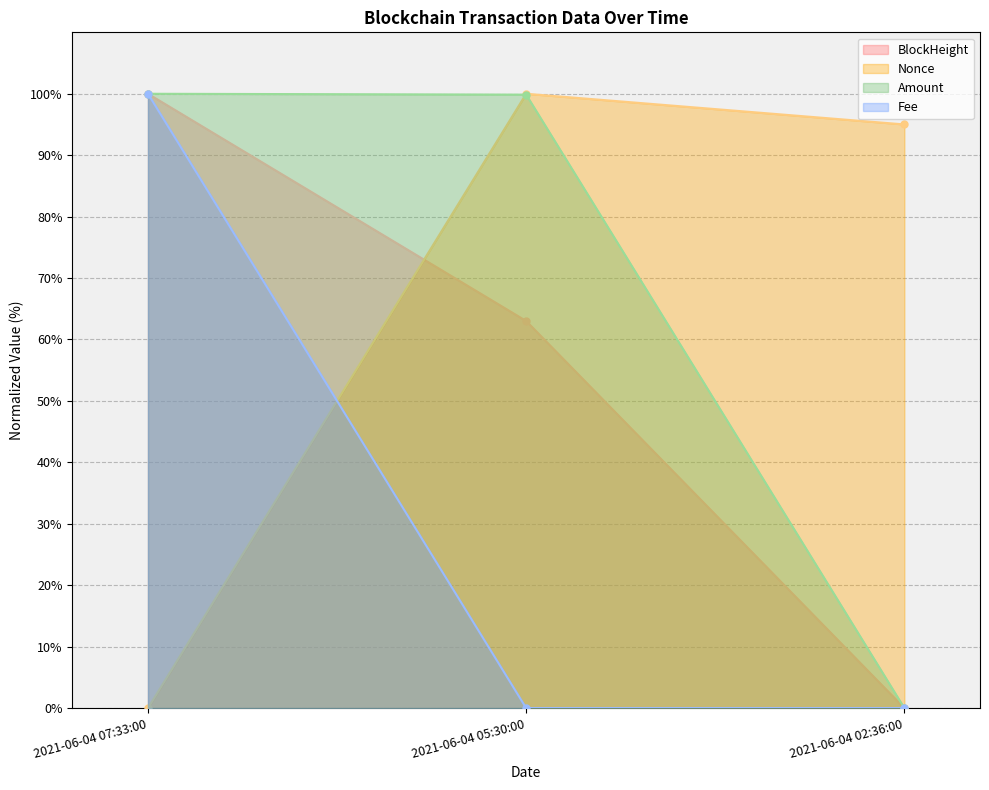

Reading left to right, list all the values displayed in this chart.

BlockHeight: 2021-06-04 07:33:00=100.0	2021-06-04 05:30:00=63.0	2021-06-04 02:36:00=0.0
Nonce: 2021-06-04 07:33:00=0.0	2021-06-04 05:30:00=100.0	2021-06-04 02:36:00=95.0
Amount: 2021-06-04 07:33:00=100.0	2021-06-04 05:30:00=99.9	2021-06-04 02:36:00=0.0
Fee: 2021-06-04 07:33:00=100.0	2021-06-04 05:30:00=0.0	2021-06-04 02:36:00=0.0